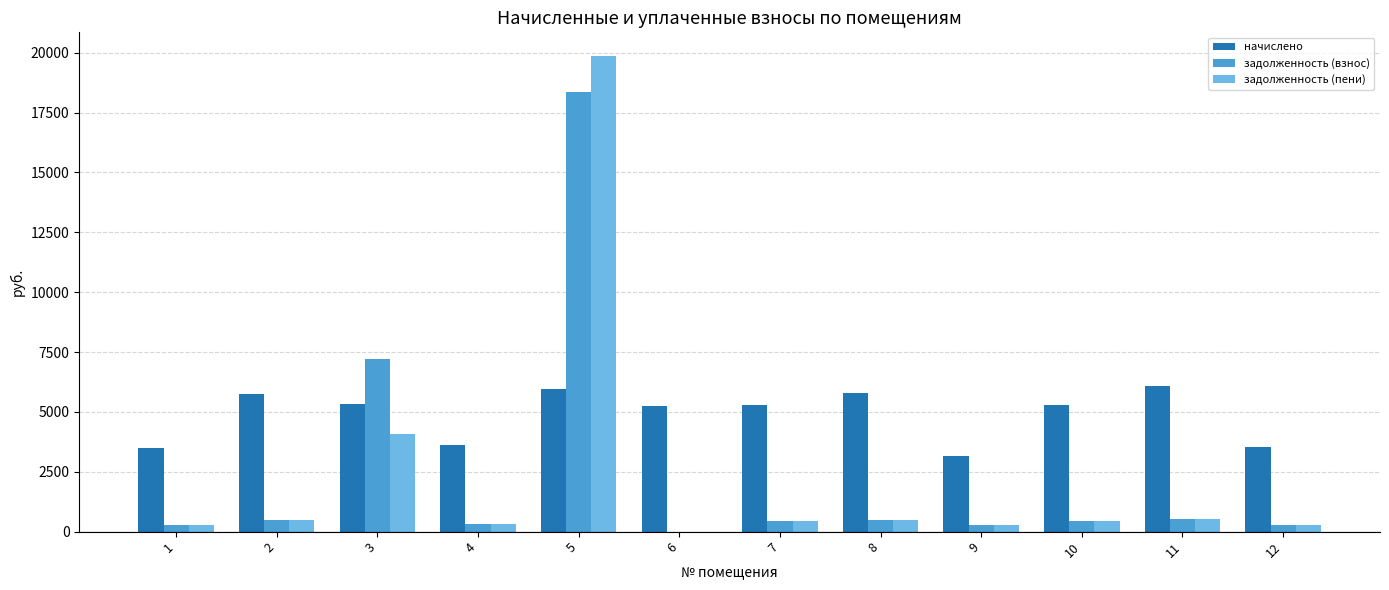

What is the total value across all series at 9?

3666.3